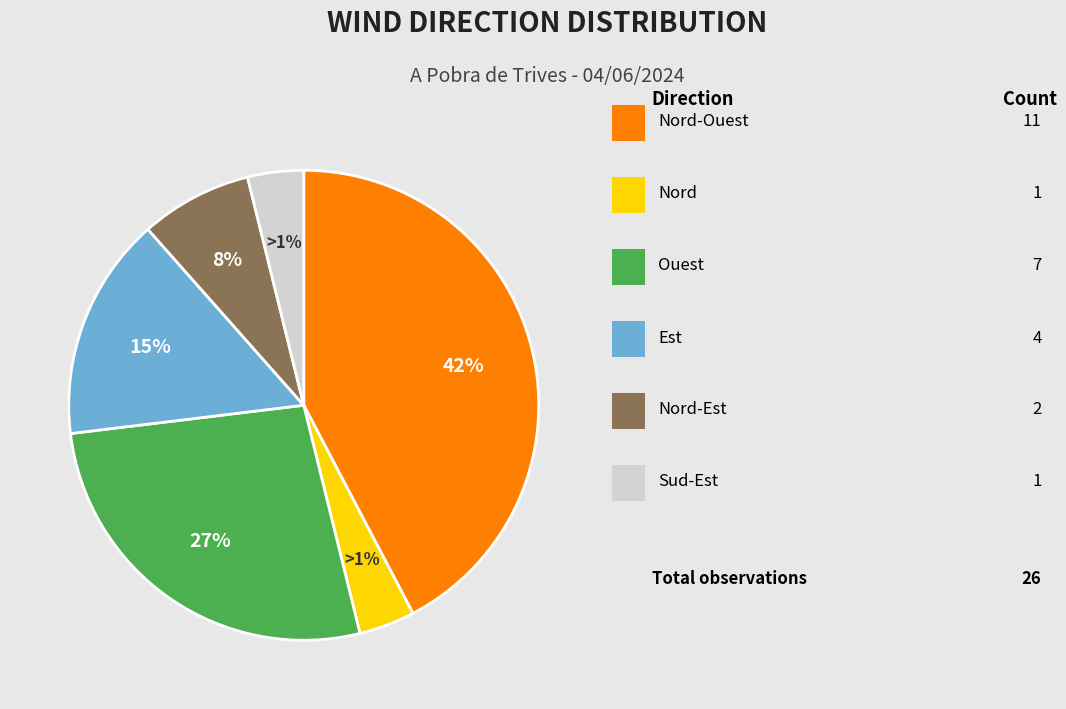

To the nearest percent, what is the combined percentage of Nord-Ouest and Nord?

46%